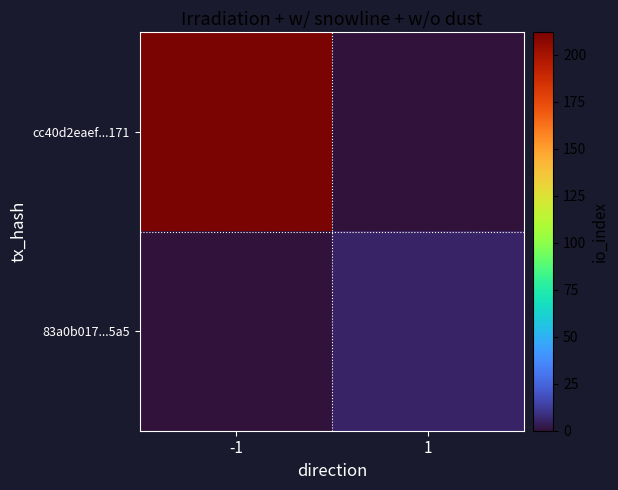

Reading left to right, list all the values displayed in this chart.

cc40d2eaef...171: -1=212	1=0
83a0b017...5a5: -1=0	1=5